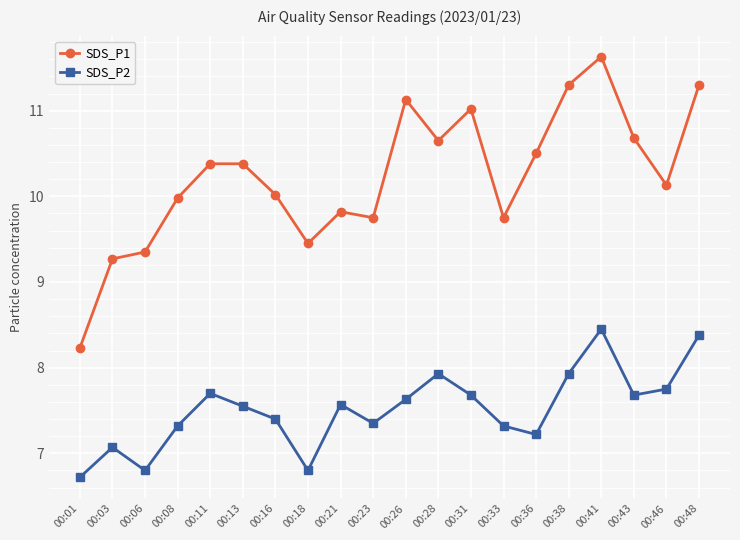

True or false: SDS_P2 and SDS_P1 intersect in this chart.

False